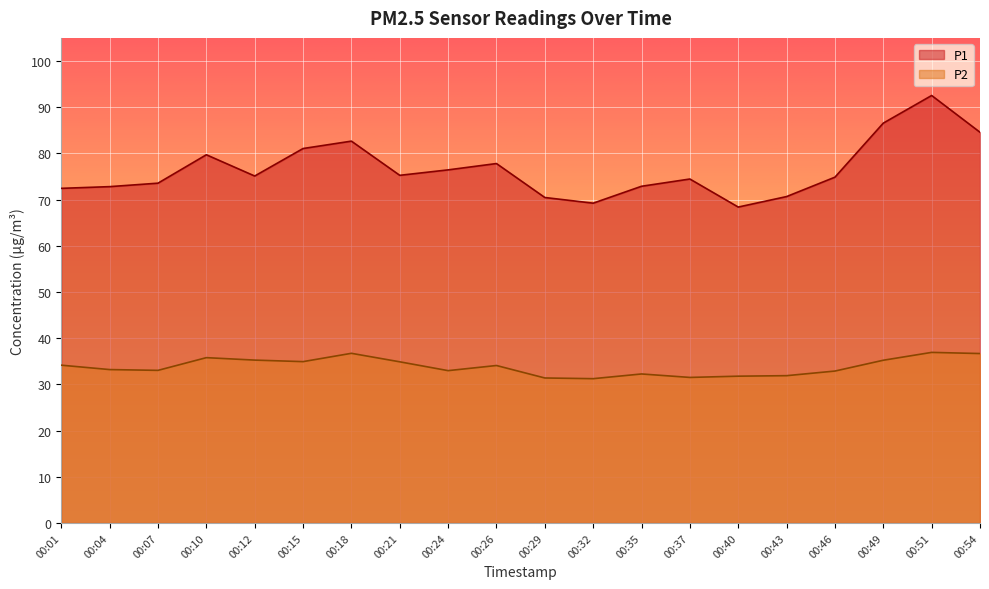

List the labels in order of P1 value, smallest first.

00:40, 00:32, 00:29, 00:43, 00:01, 00:04, 00:35, 00:07, 00:37, 00:46, 00:12, 00:21, 00:24, 00:26, 00:10, 00:15, 00:18, 00:54, 00:49, 00:51